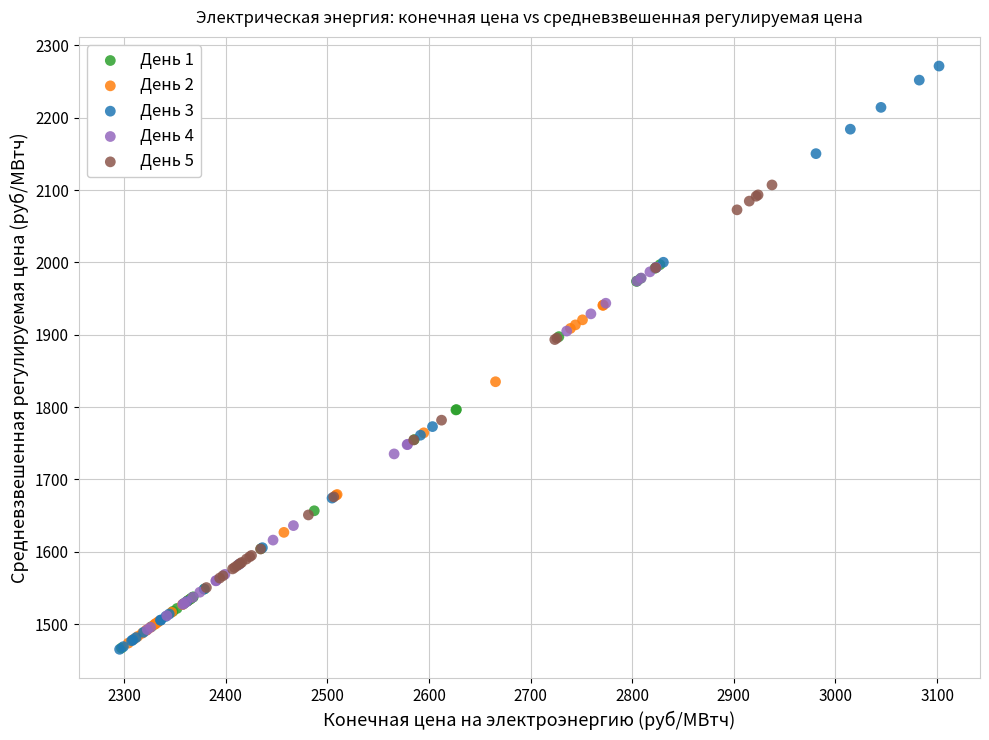

Which series has the widest spread of Y values?

День 3